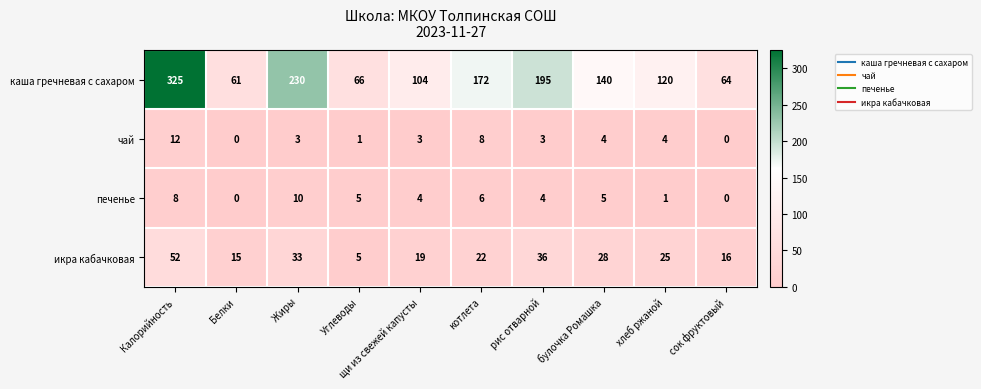

How many positive values does the чай series have?

8